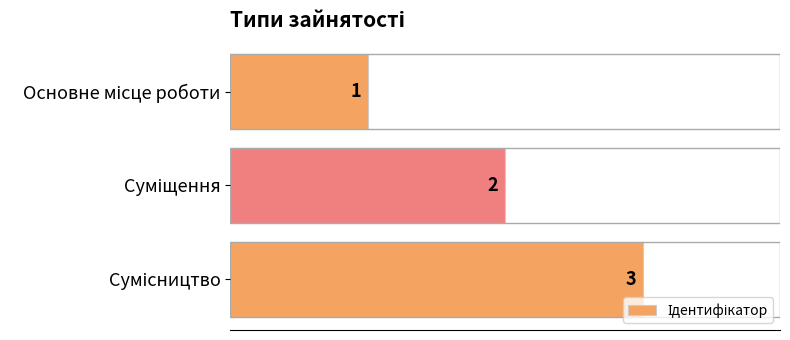

What is the value of the 2nd bar from the top?

2